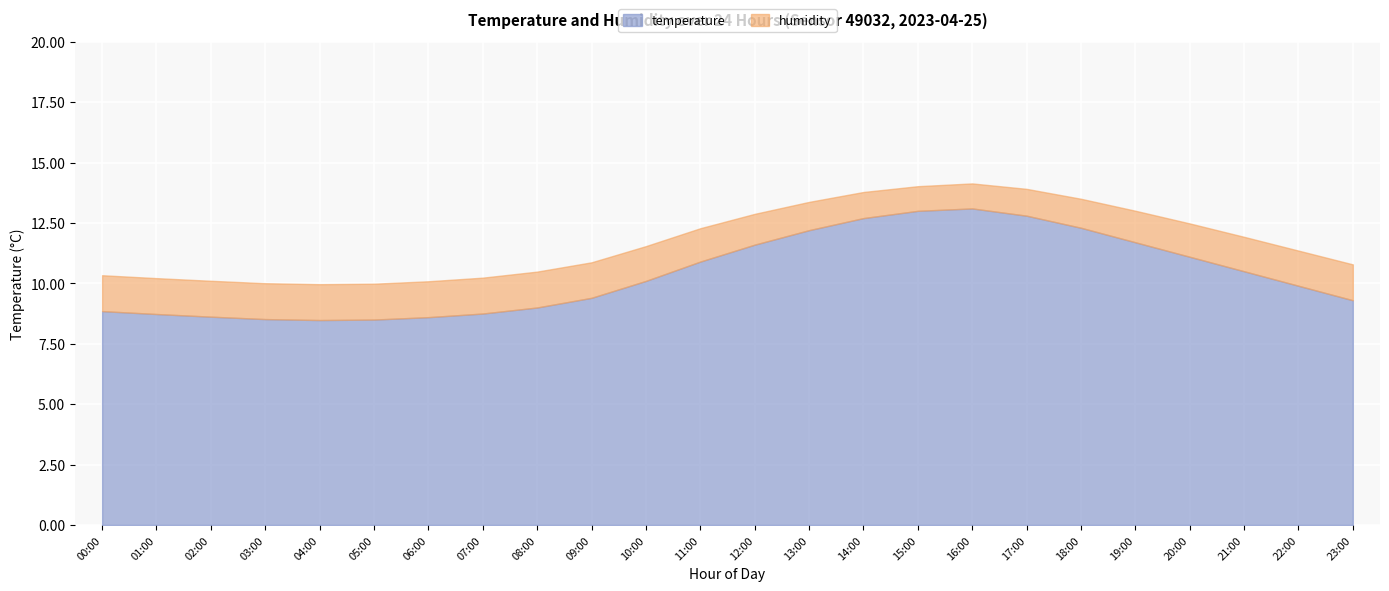

What is the value of the 21st point from the left?

11.1